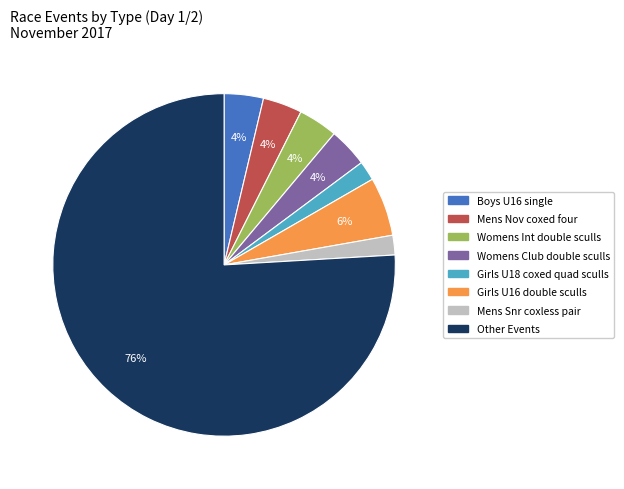

How many segments does this pie chart have?

8